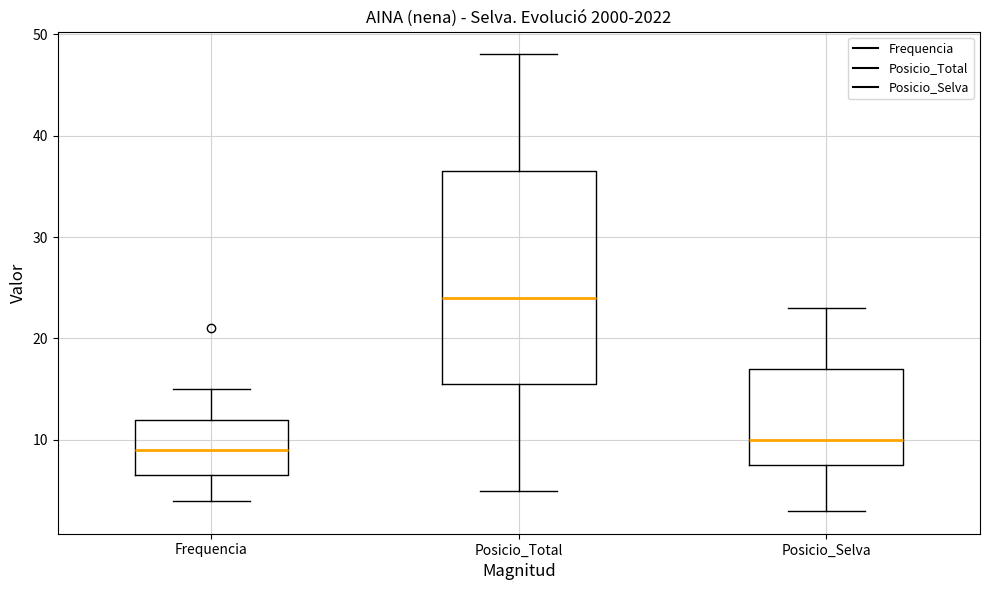

Reading left to right, transcribe this box plot: for each box, give where its median line is, the range the box spans, and where its two whiskers end, as read against the y-axis. The values are not printed on the chart, so give them approximately, as read against the axis.

Frequencia: median 9, box 7 to 12, whiskers 4 to 15
Posicio_Total: median 24, box 16 to 37, whiskers 5 to 48
Posicio_Selva: median 10, box 8 to 17, whiskers 3 to 23